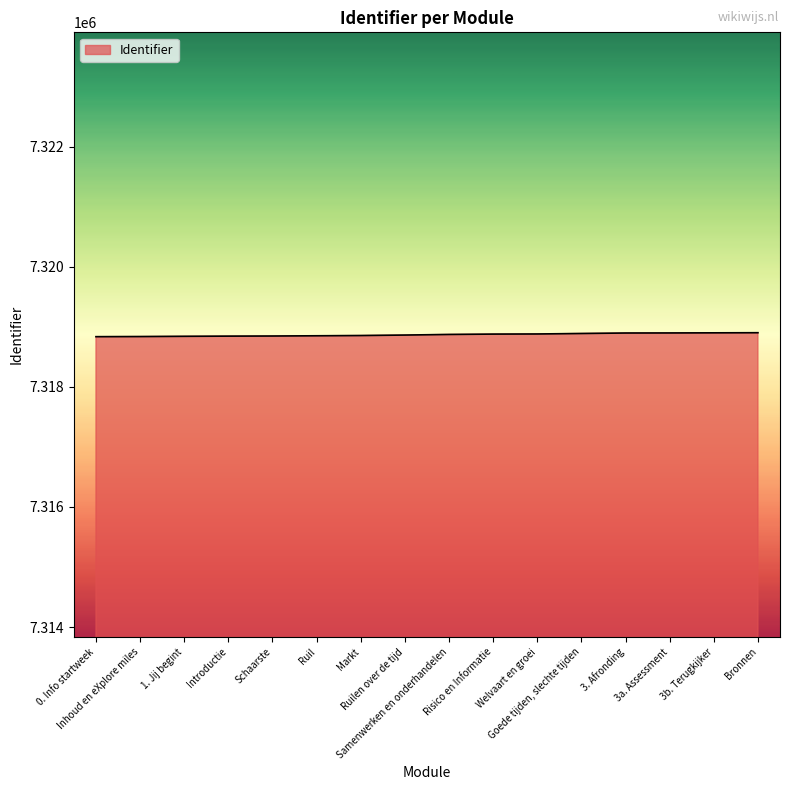

Rank the categories by value from lowest to highest.

0. Info startweek, Inhoud en eXplore miles, 1. Jij begint, Introductie, Schaarste, Ruil, Markt, Ruilen over de tijd, Samenwerken en onderhandelen, Risico en Informatie, Welvaart en groei, Goede tijden, slechte tijden, 3. Afronding, 3a. Assessment, 3b. Terugkijker, Bronnen